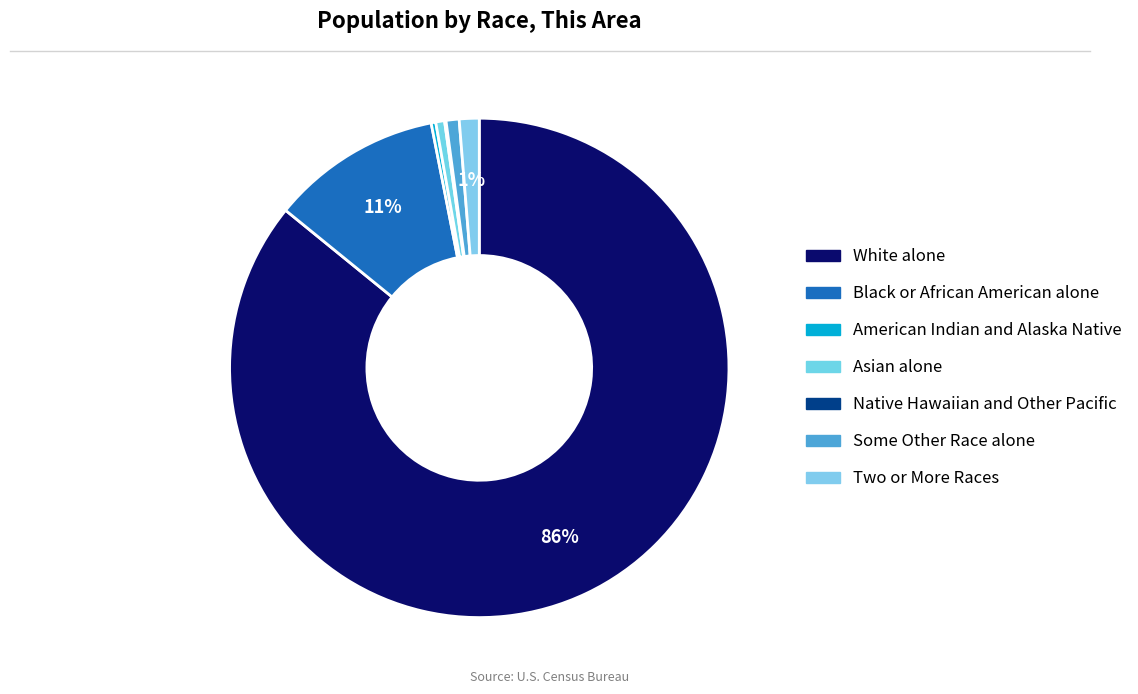

To the nearest percent, what portion does Black or African American alone represent?

11%